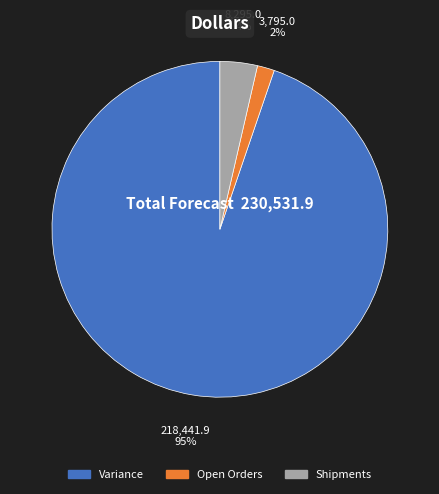

Count the number of slices in the pie.

3